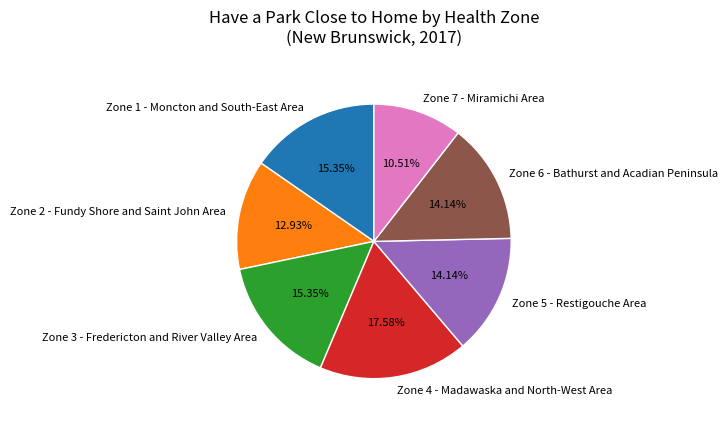

What percentage do Zone 1 - Moncton and South-East Area and Zone 4 - Madawaska and North-West Area together represent?

32.9%